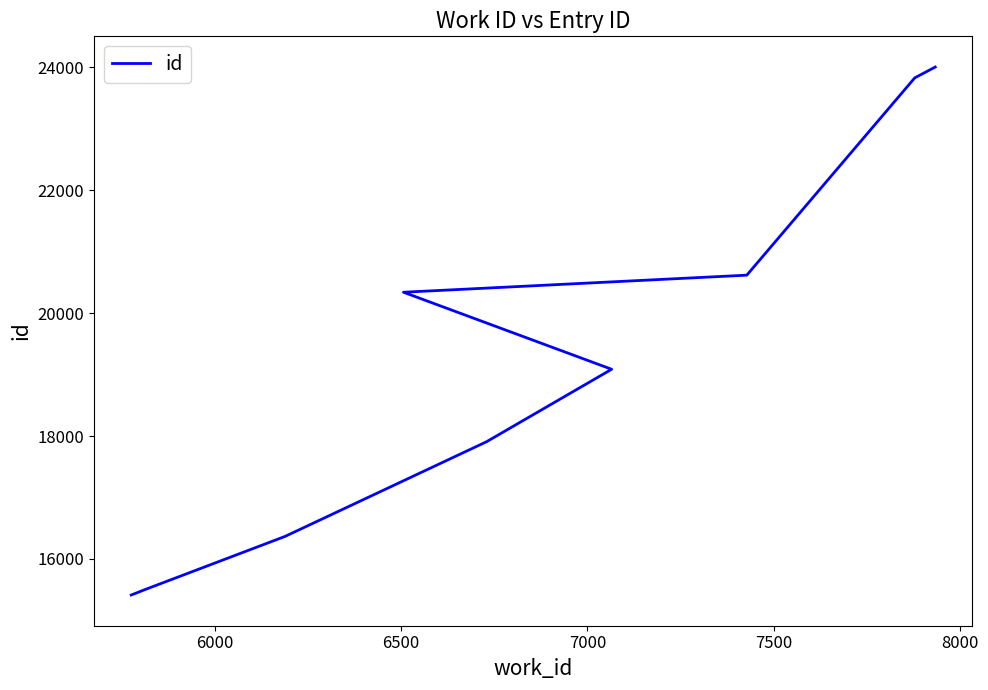

How many lines are shown in the chart?

1